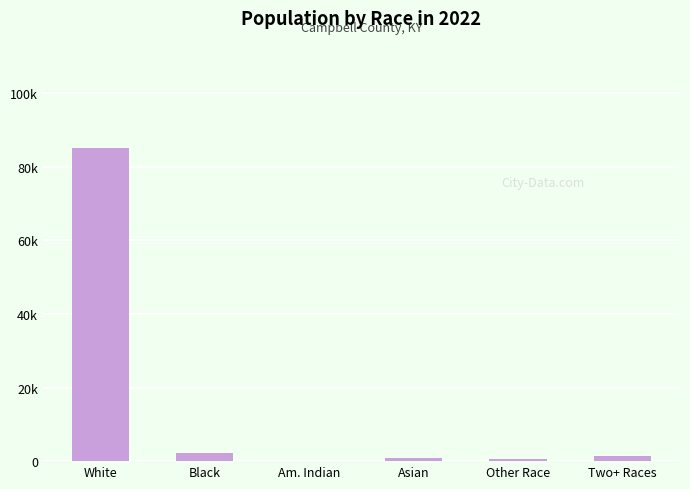

Reading left to right, transcribe all the data shown in this chart.

White=85.2	Black=2.3	Am. Indian=0.1	Asian=0.8	Other Race=0.5	Two+ Races=1.4